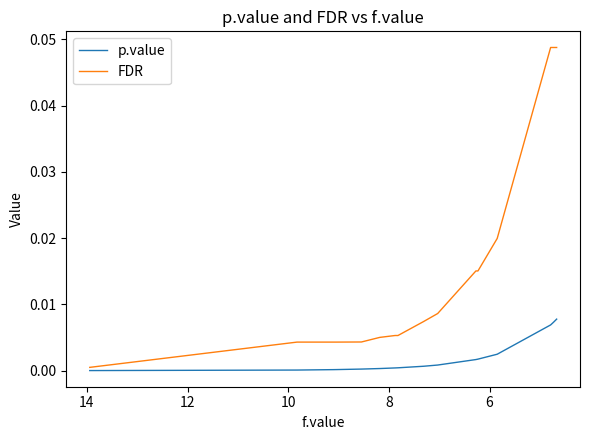

How many lines are shown in the chart?

2